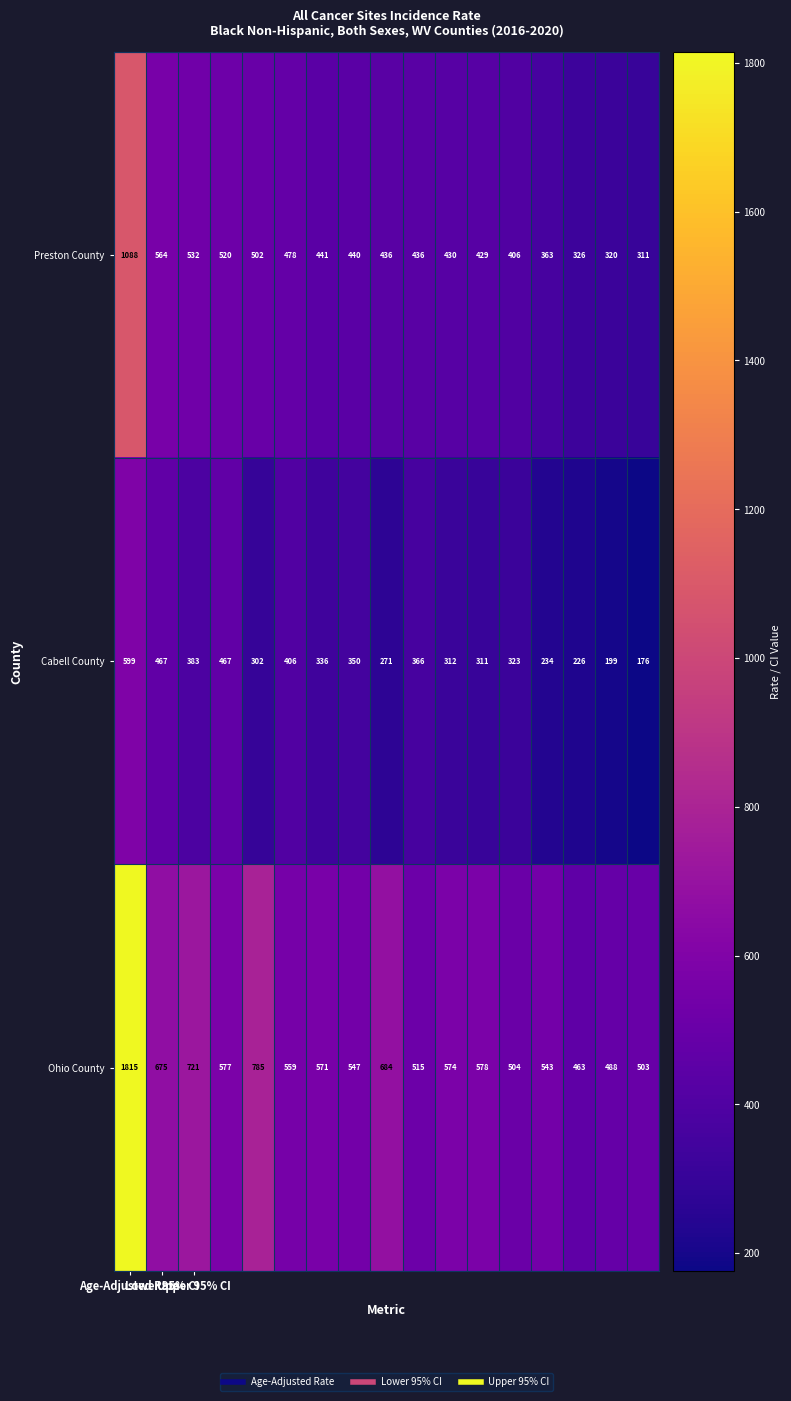

Count the number of categories in the chart.

17